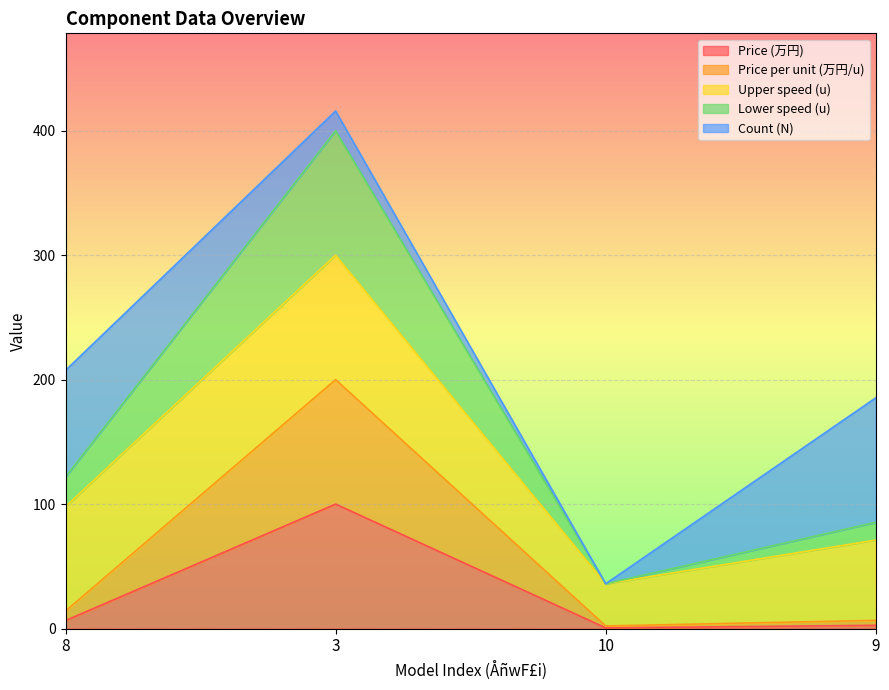

The Lower speed (u) series shows 188.2 at 8. True or false?

False